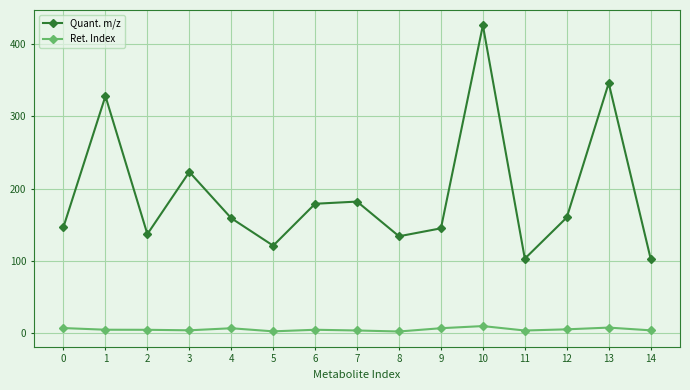

What is the difference between the Quant. m/z values at 13 and 11?

243.0